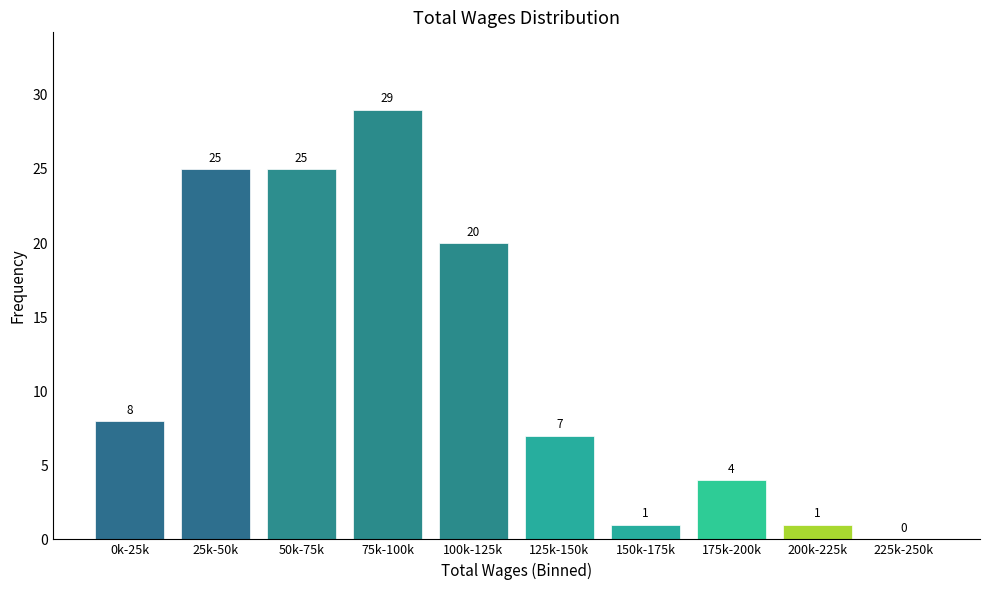

Reading left to right, transcribe all the data shown in this chart.

0k-25k=8	25k-50k=25	50k-75k=25	75k-100k=29	100k-125k=20	125k-150k=7	150k-175k=1	175k-200k=4	200k-225k=1	225k-250k=0